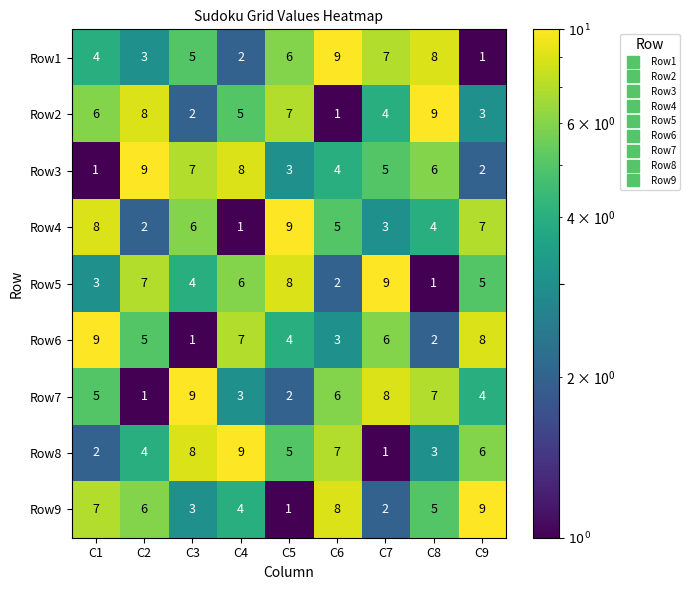

How many series are shown in this chart?

9